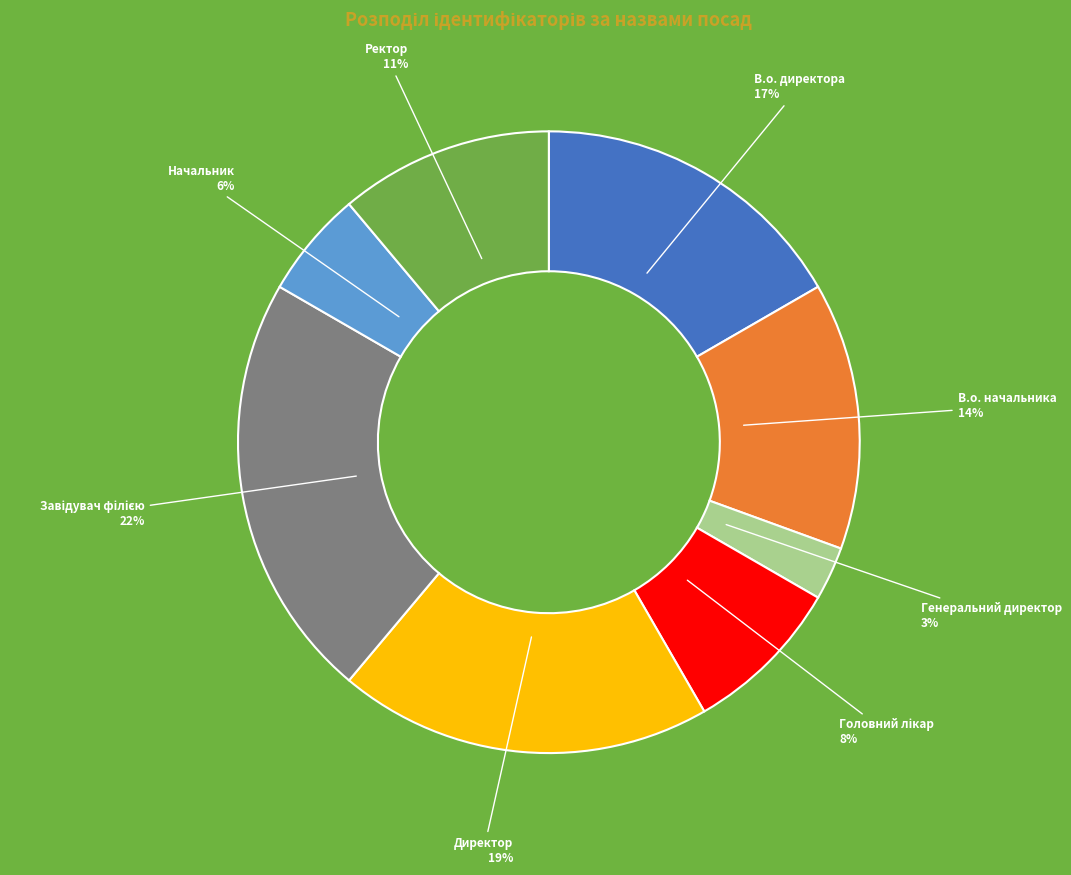

Does any single category account for the majority?

No